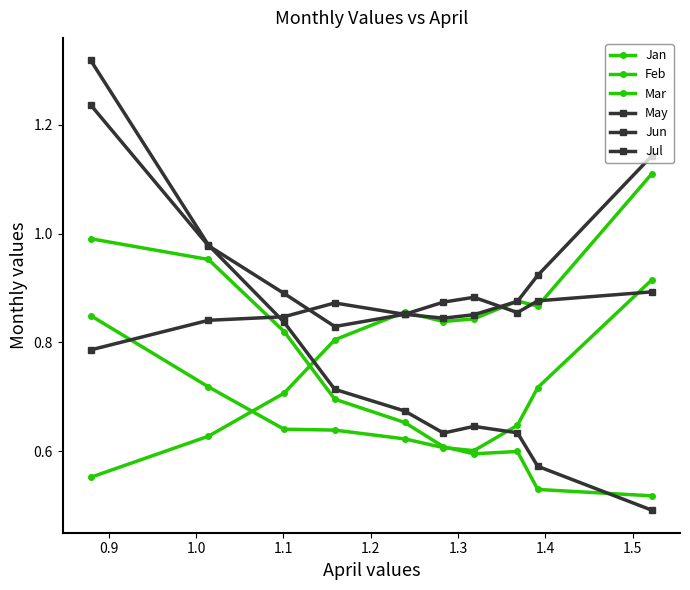

How many categories are shown in the chart?

10